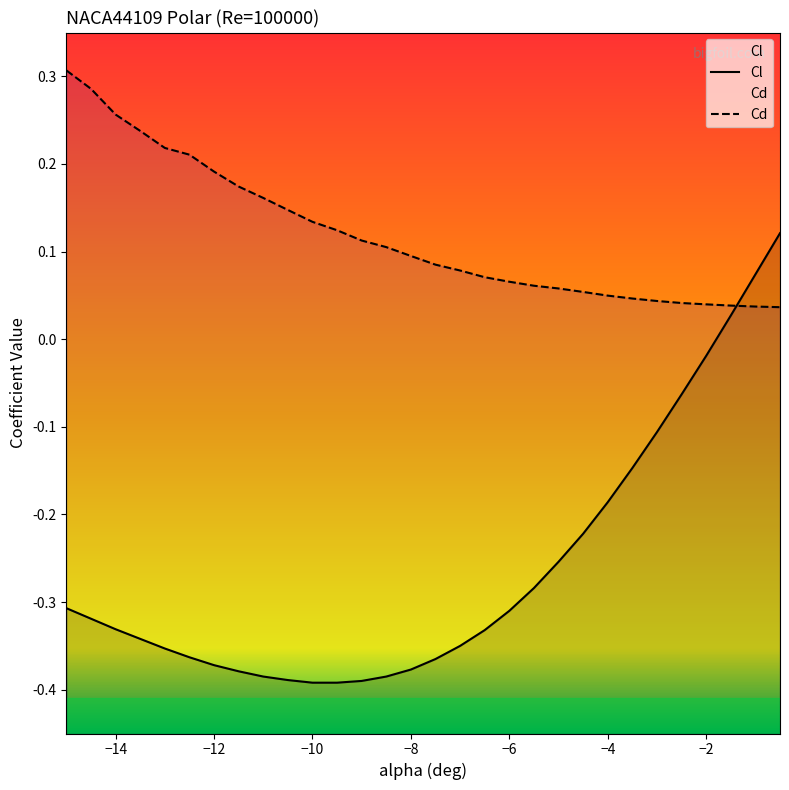

Where do Cl and Cd first cross each other?

-1.5 and -1